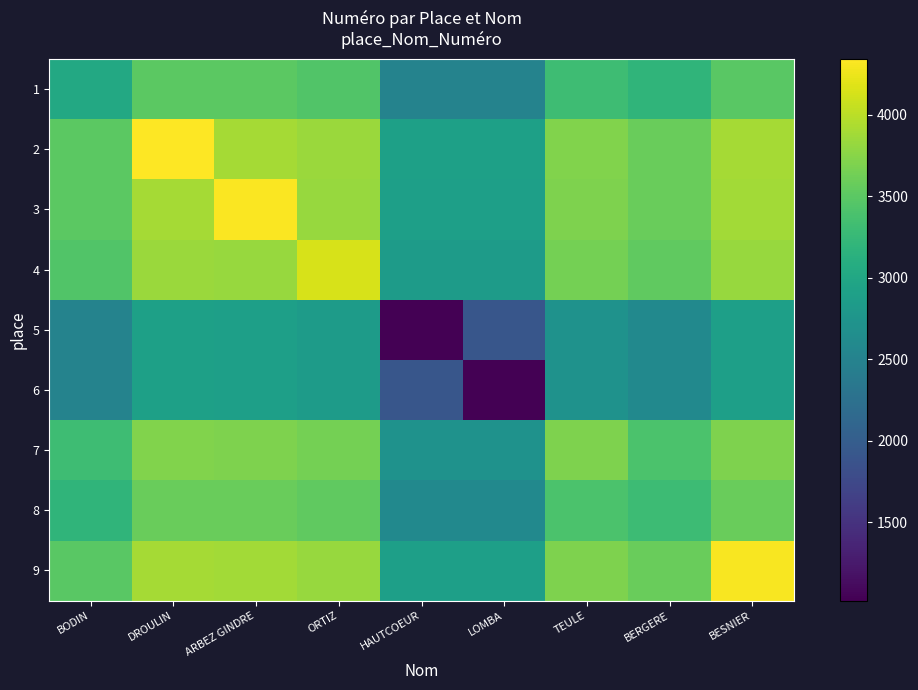

Which category has the lowest value across all series?

HAUTCOEUR